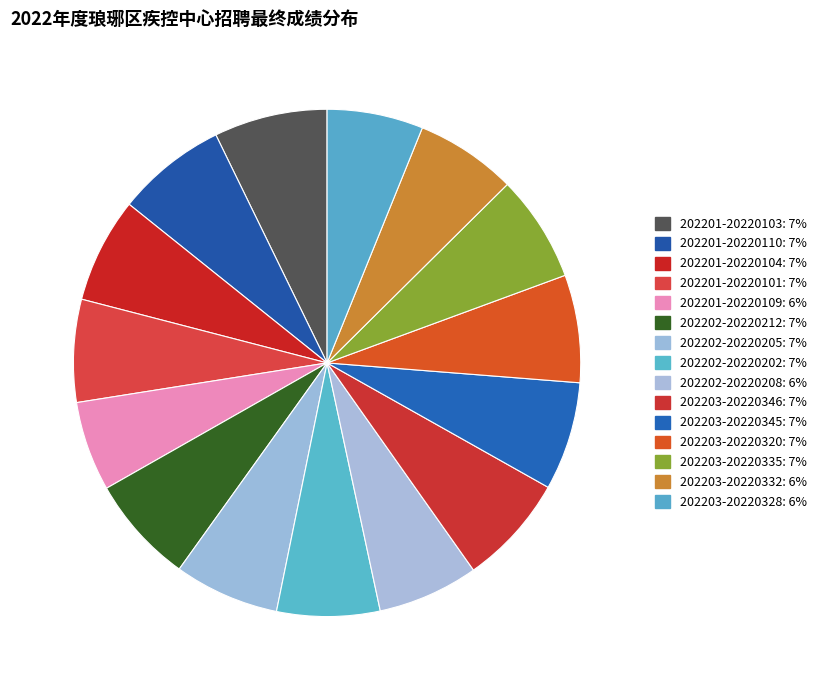

How many segments does this pie chart have?

15